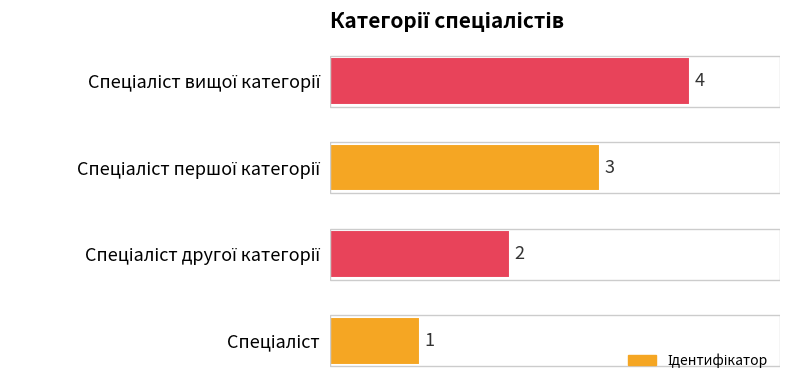

What is the greatest value displayed?

4